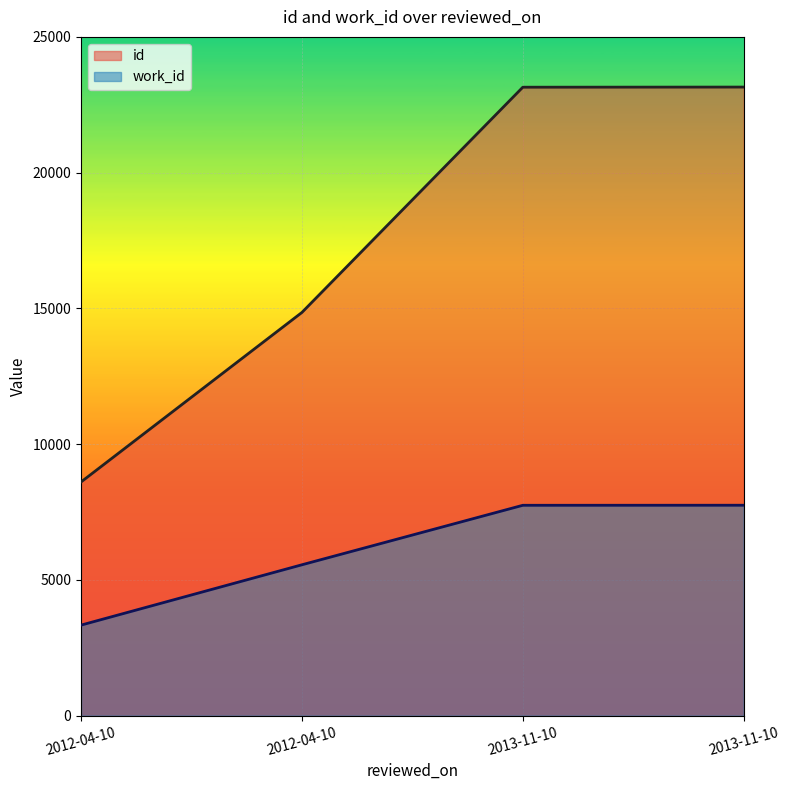

Reading right to left, list all the values displayed in this chart.

id: 2013-11-10=23152	2013-11-10=23147	2012-04-10=14852	2012-04-10=8608
work_id: 2013-11-10=7752	2013-11-10=7750	2012-04-10=5559	2012-04-10=3337